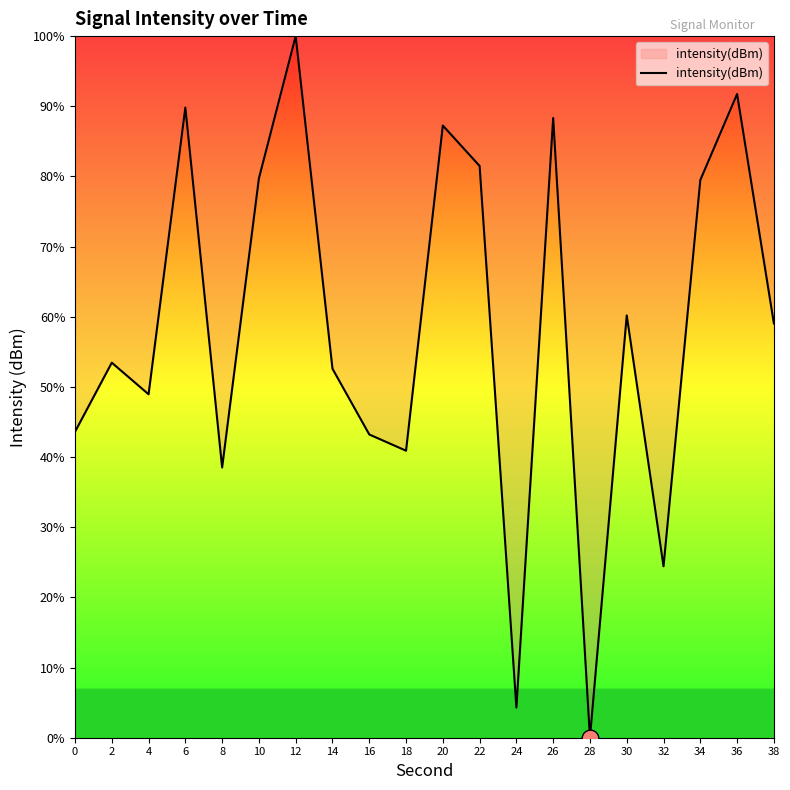

What is the difference between the maximum and minimum values?

100.0